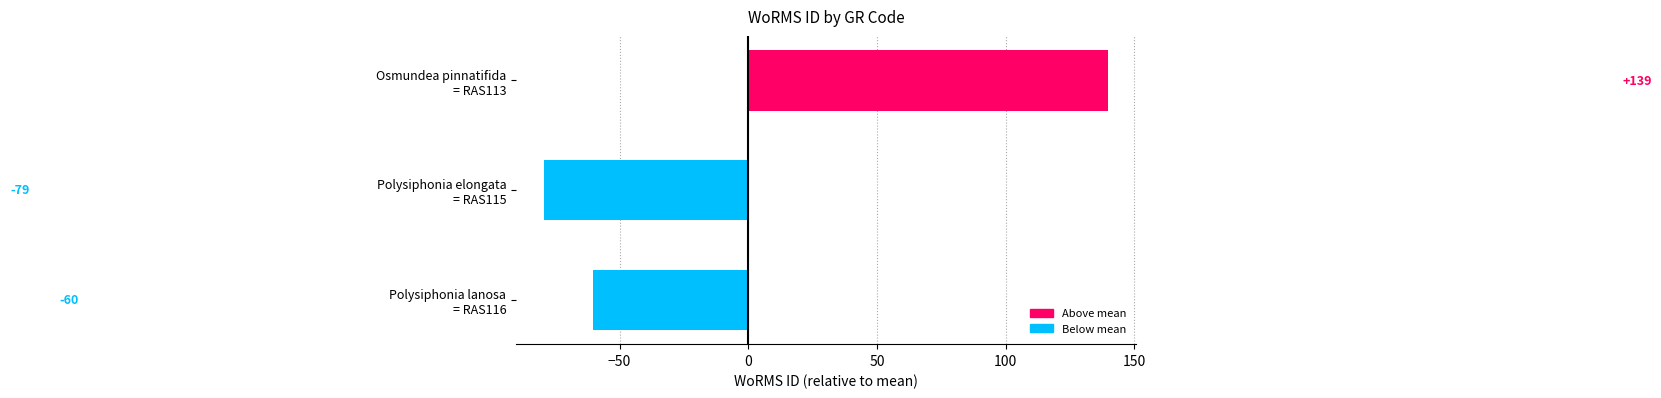

What is the value of the 1st bar from the top?

139.7